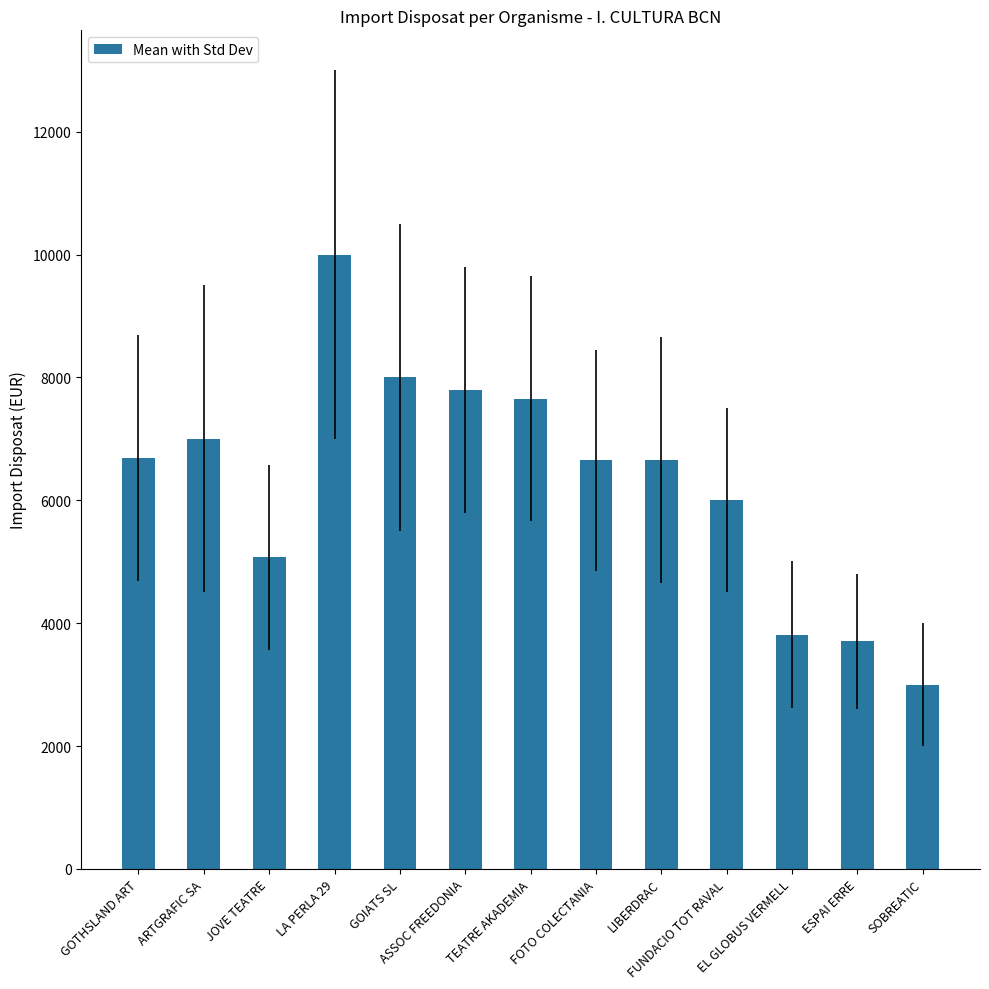

At which category does the chart reach its minimum across all series?

SOBREATIC